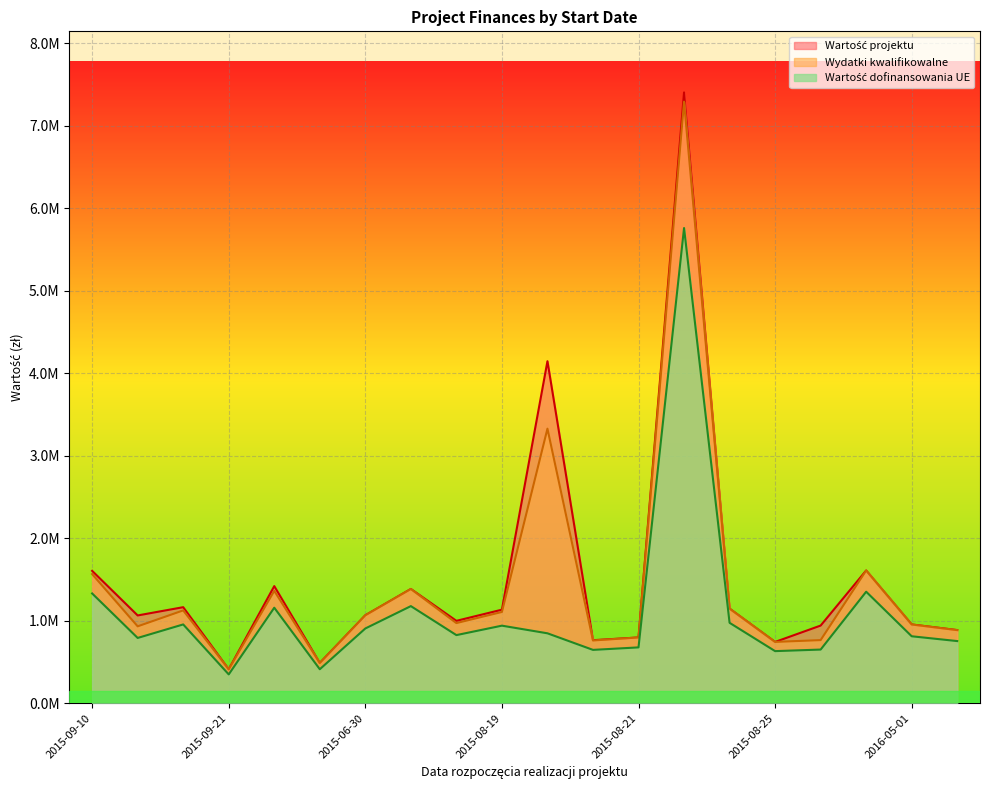

Where does the Wartość dofinansowania UE series first go above 847719?

2015-09-10